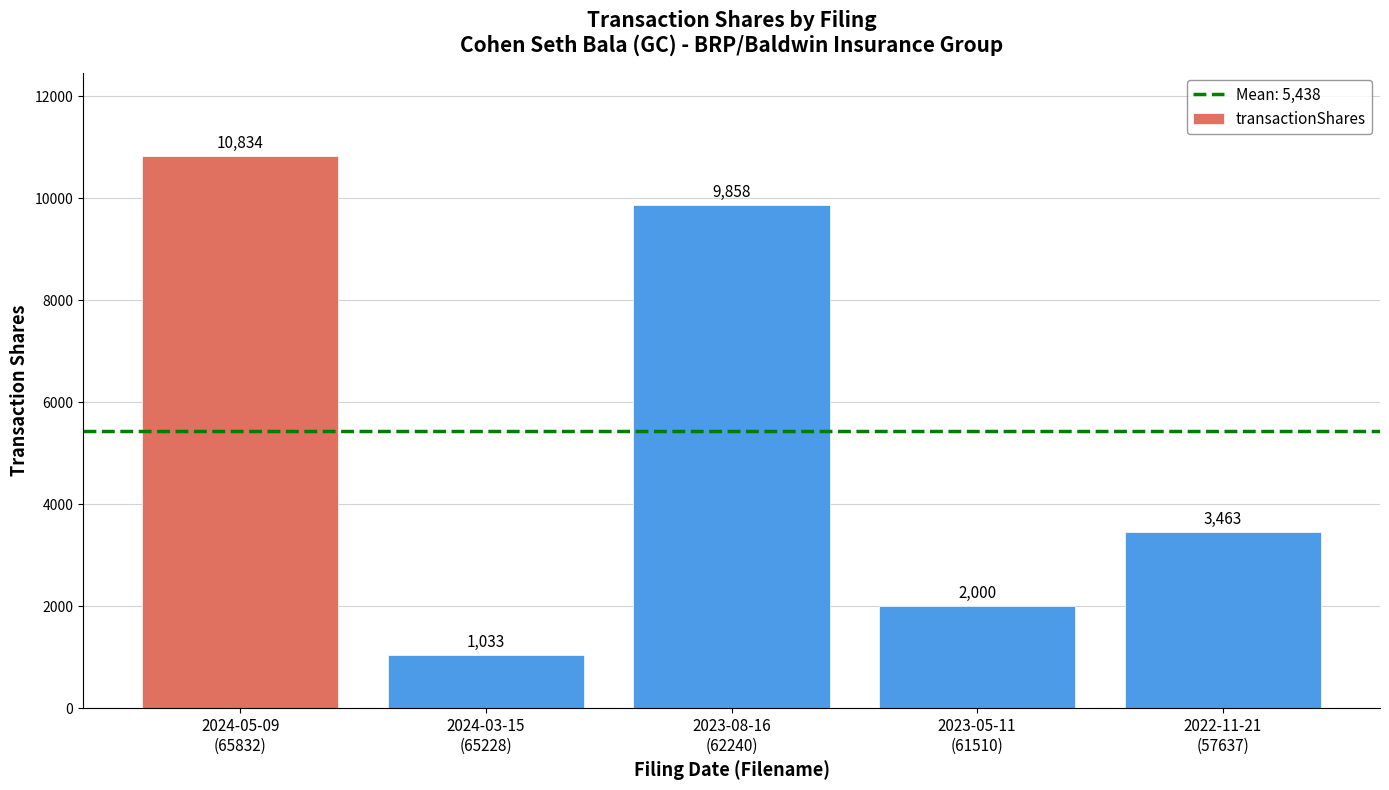

True or false: the data shows 10834 at 2024-05-09
(65832).

True